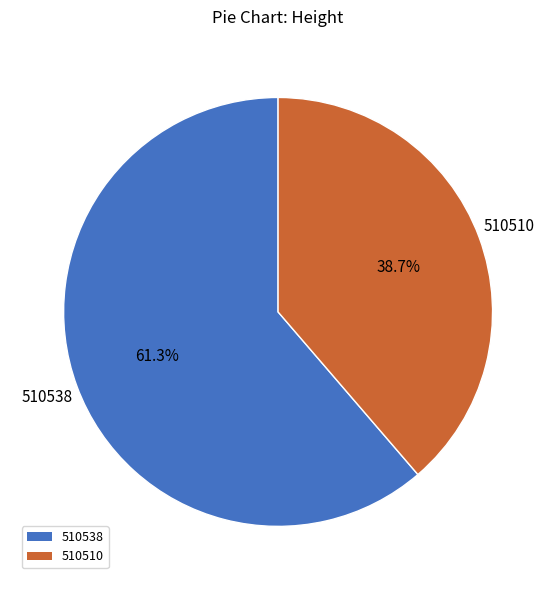

How many slices are in this pie chart?

2